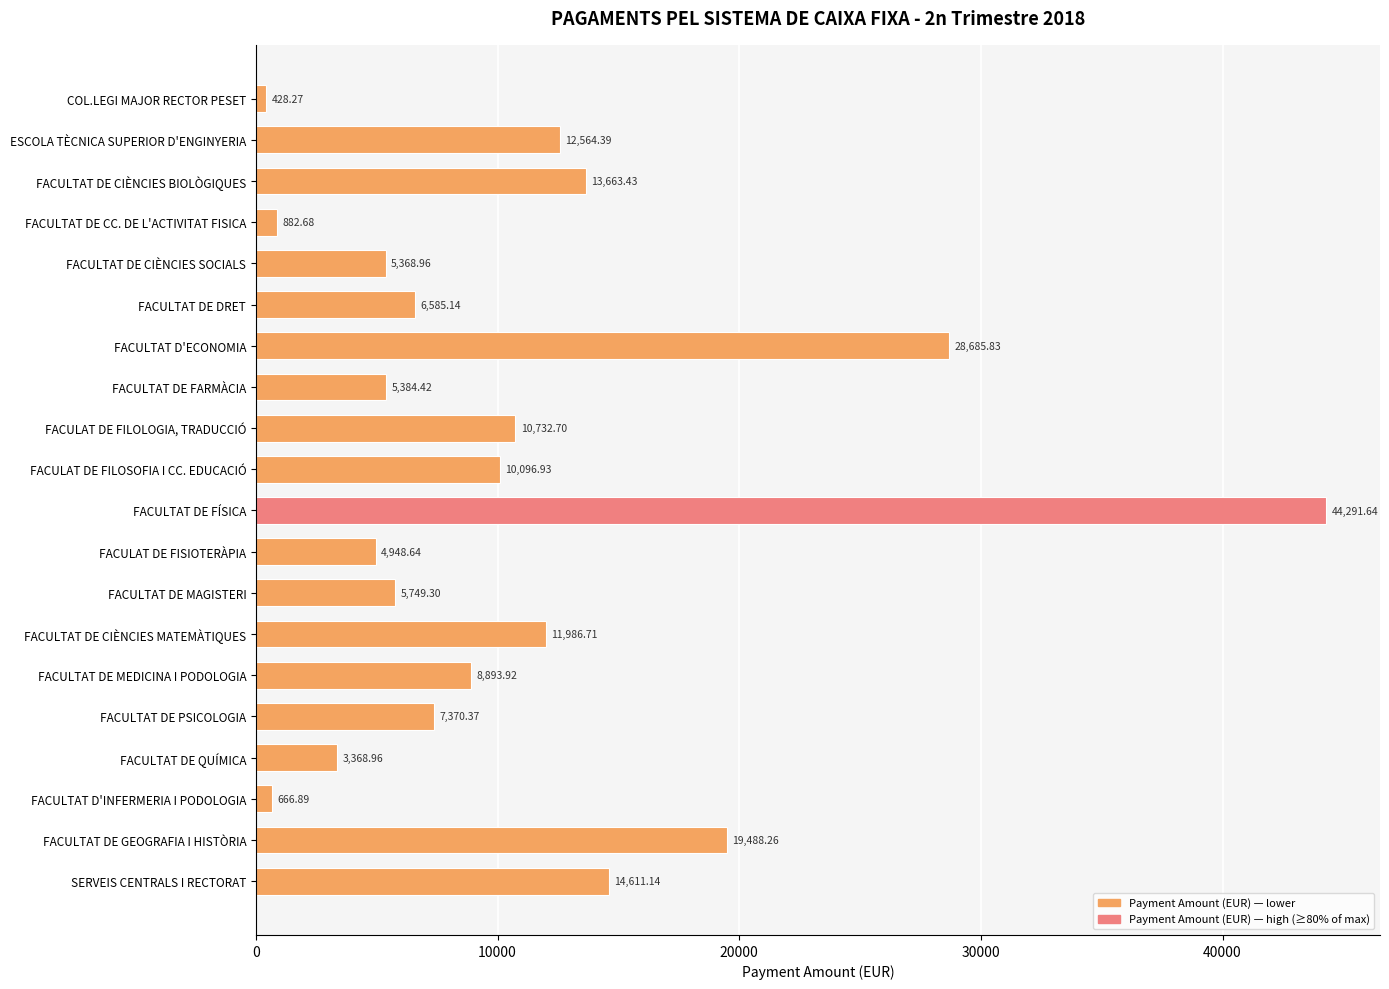

What is the smallest value displayed?

428.3